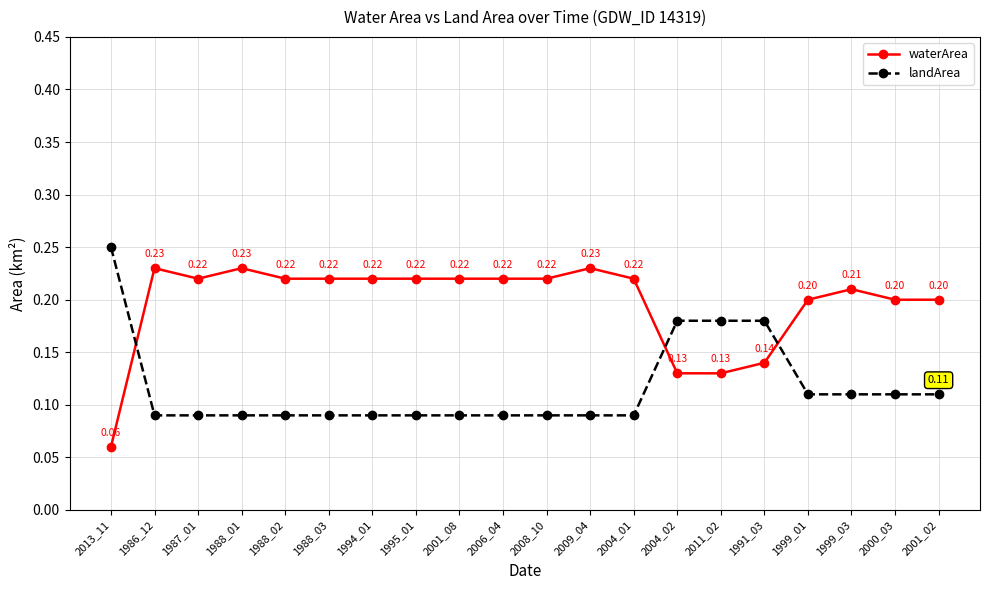

What is the label of the 13th point from the right?

1995_01